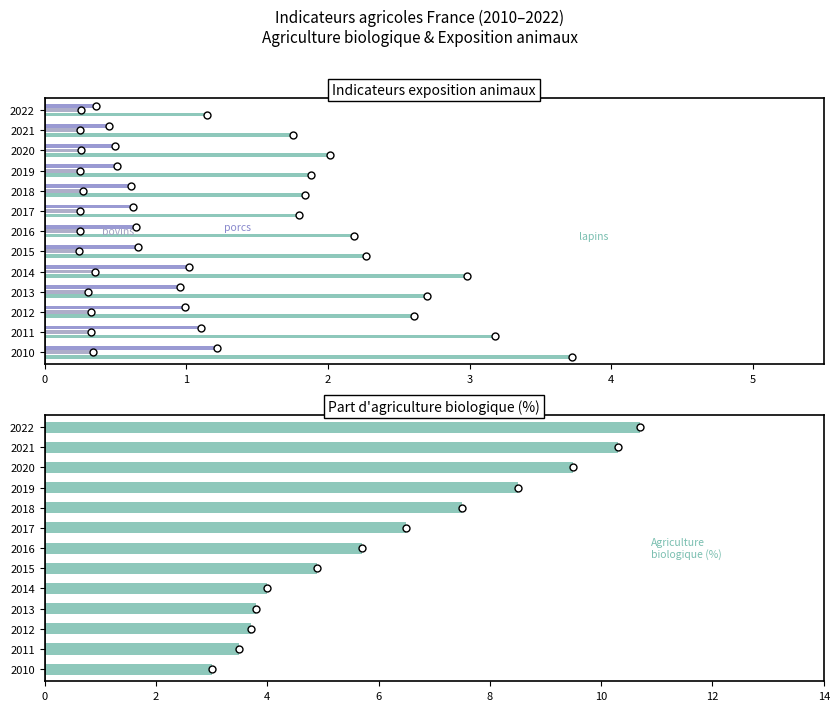

At 12, list the series in order from largest to smallest.

Part d agriculture biologique, Indicateur lapins, Indicateur porcs, Indicateur bovins